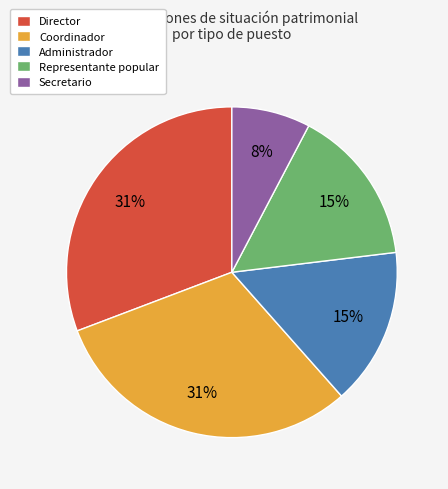

What is the ratio of the value at Administrador to the value at Coordinador?

0.5